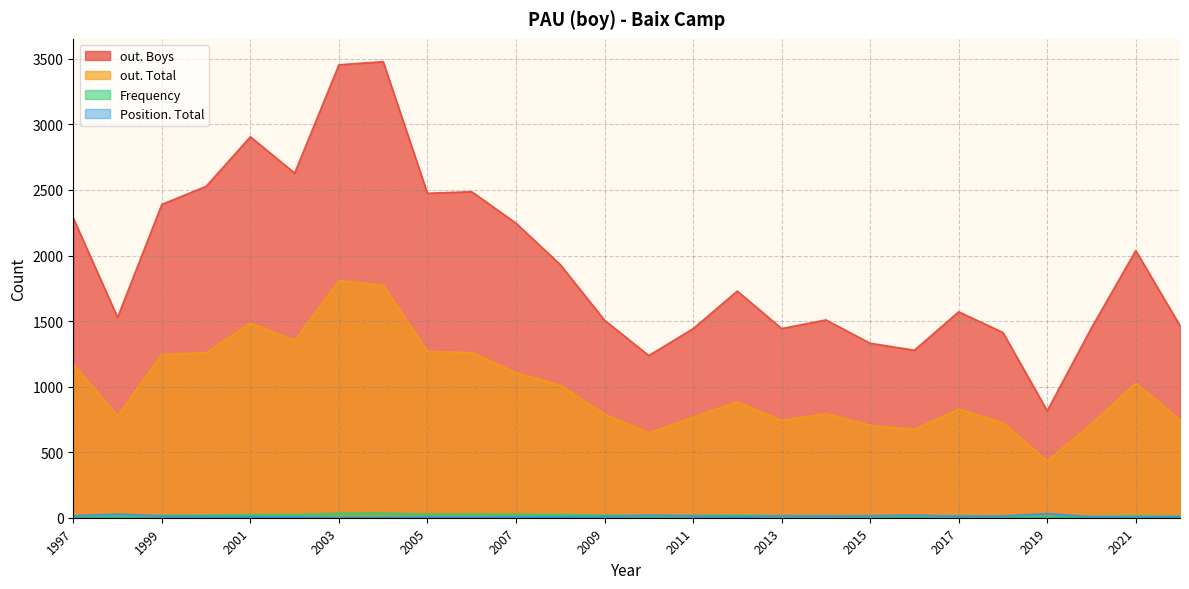

List the labels in order of out. Total value, smallest first.

2019, 2010, 2016, 2015, 2020, 2018, 2013, 2022, 2011, 1998, 2009, 2014, 2017, 2012, 2008, 2021, 2007, 1997, 1999, 2000, 2006, 2005, 2002, 2001, 2004, 2003